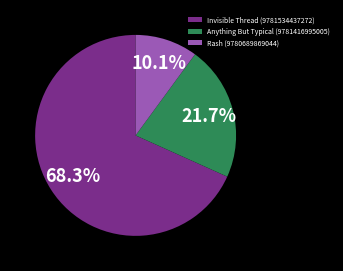

What percentage do Rash (9780689869044) and Invisible Thread (9781534437272) together represent?

78.3%